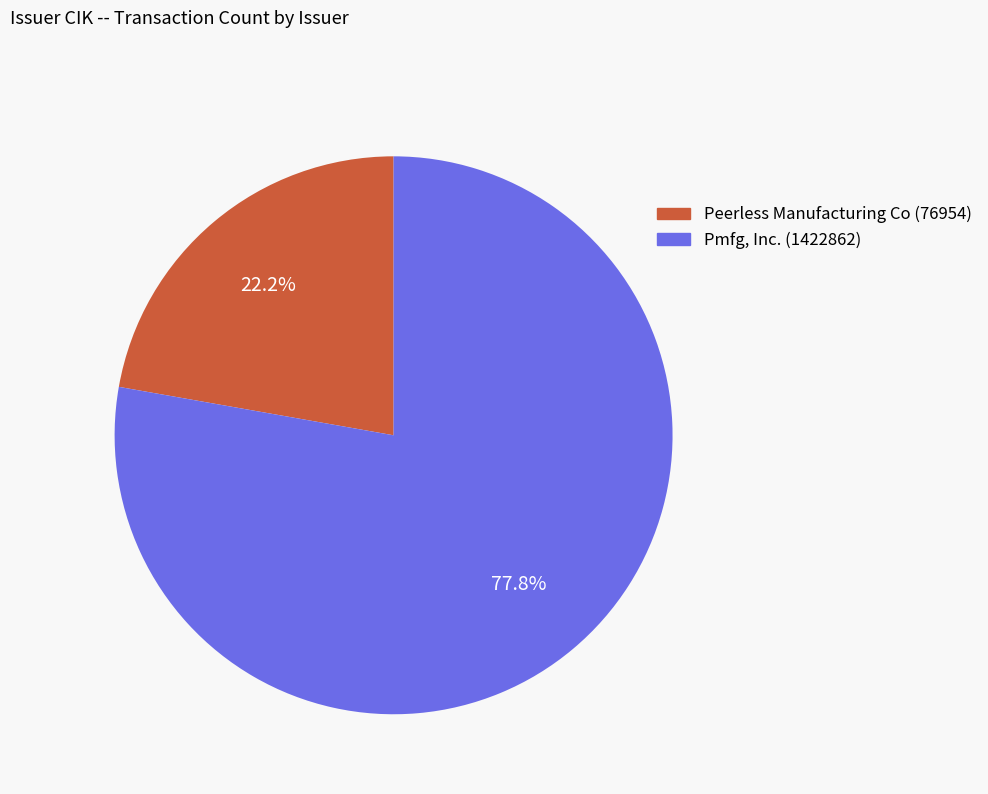

Does Pmfg, Inc. (1422862) represent more than half of the total?

Yes